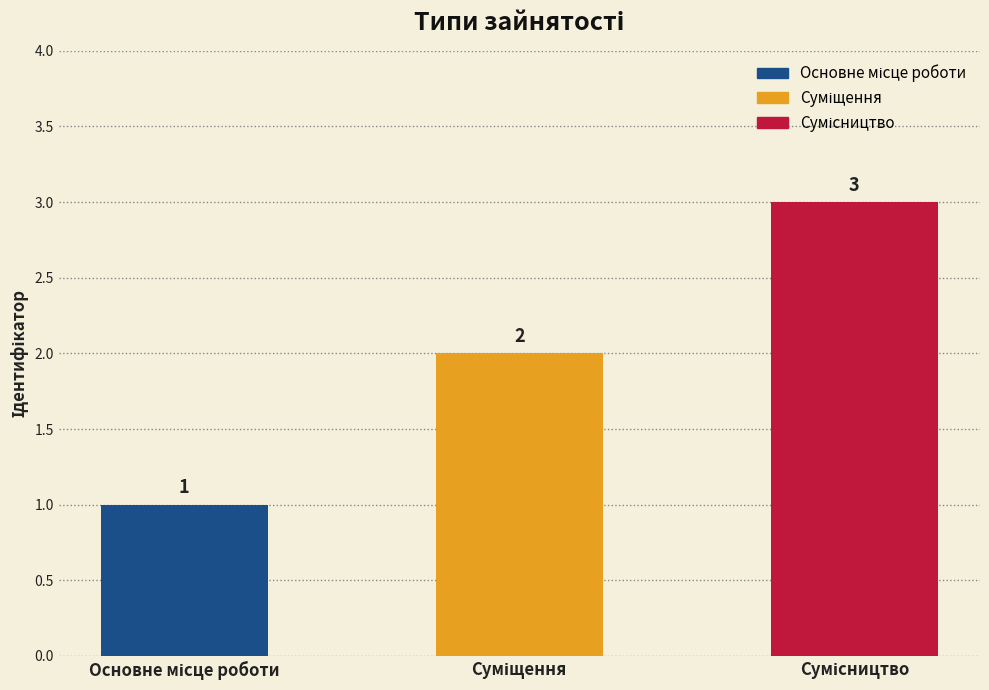

What is the greatest value displayed?

3